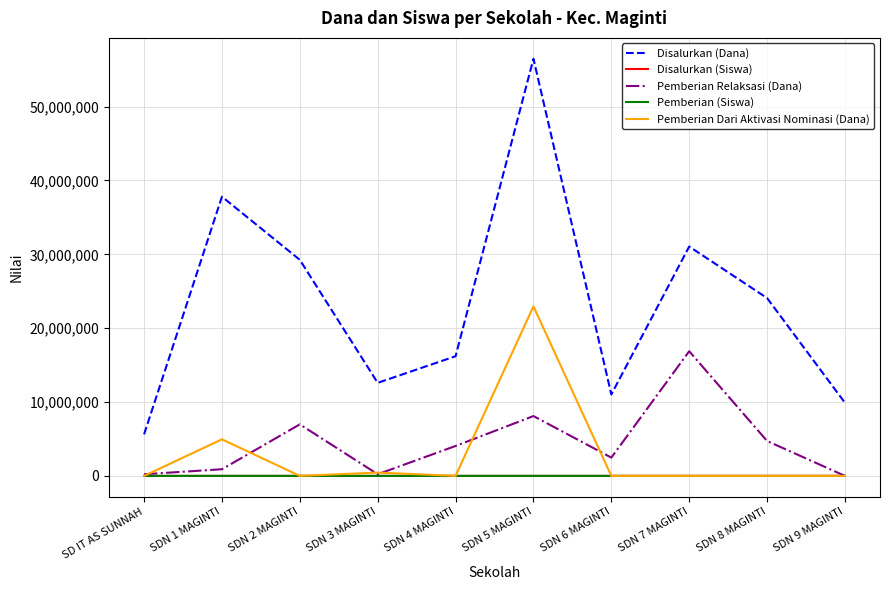

How many lines are shown in the chart?

5